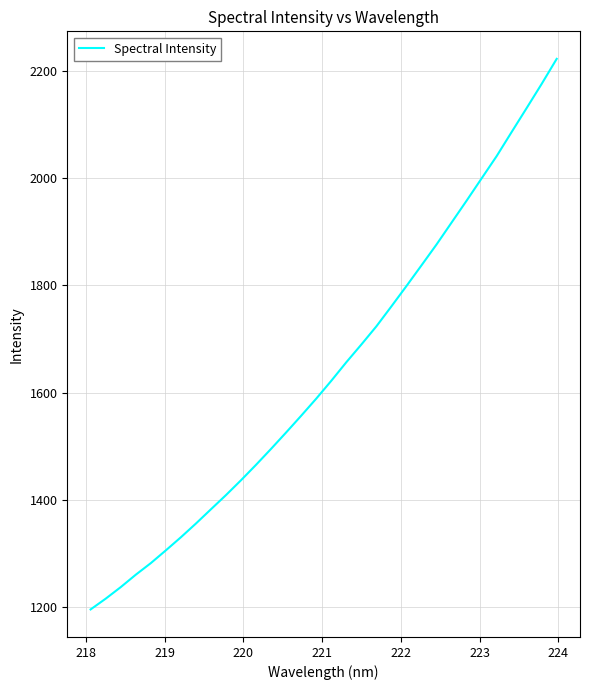

Count the number of values greater than 1621.

16